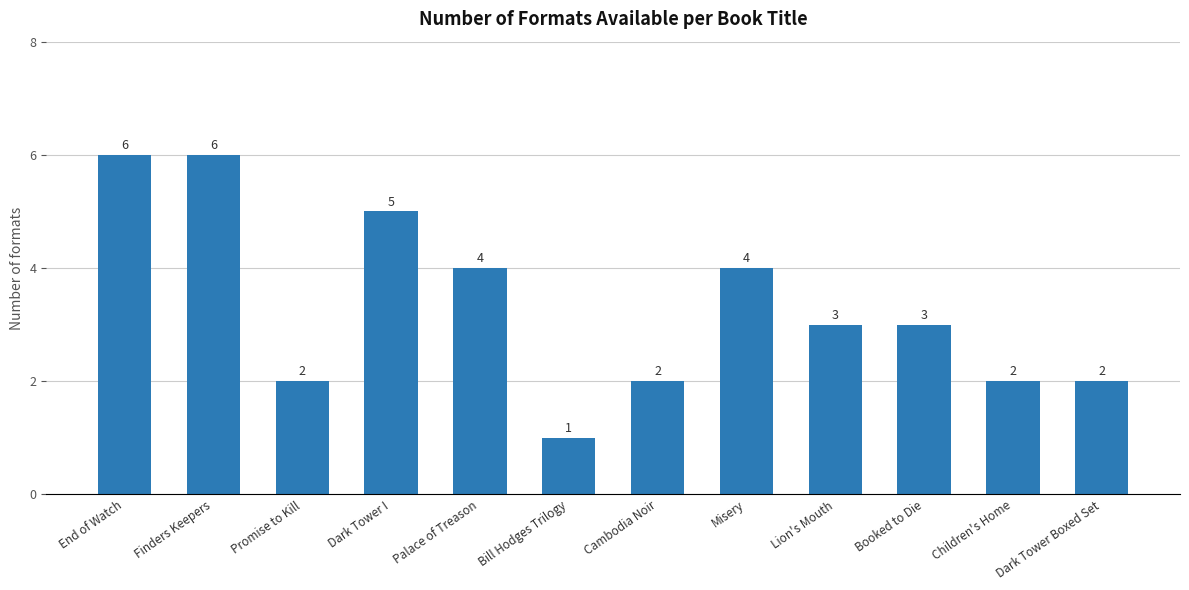

At which category does the chart reach its minimum across all series?

Bill Hodges Trilogy